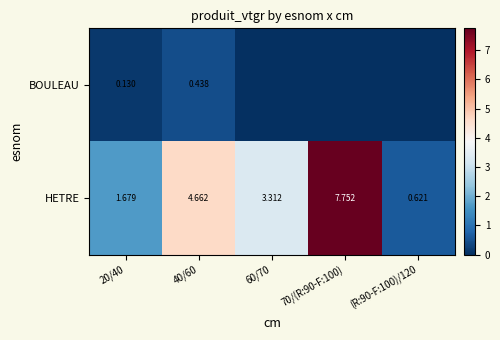

The value of HETRE at 70/(R:90-F:100) is 12.1. True or false?

False